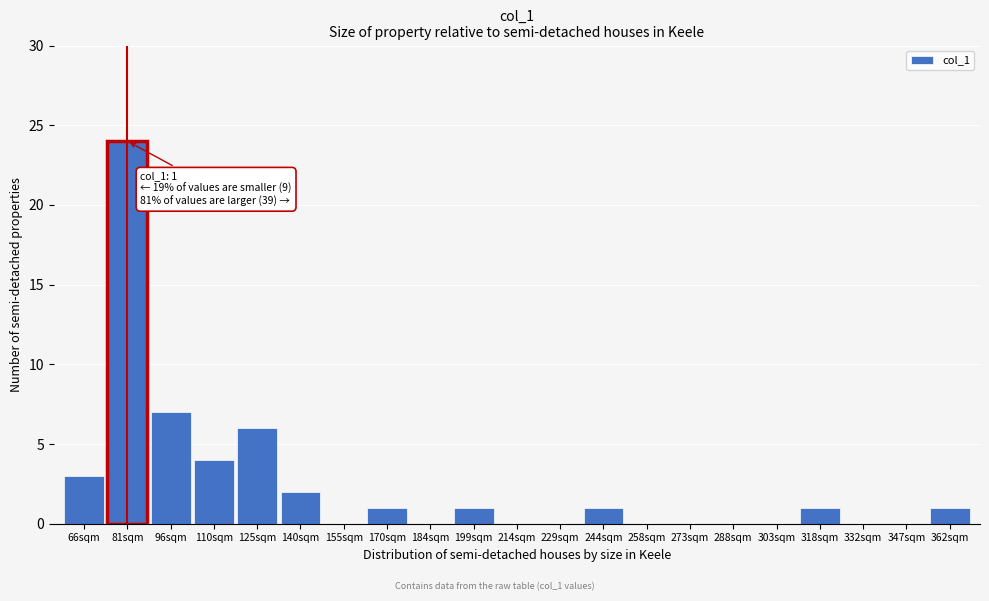

Reading left to right, what are all the values shown in this chart?

66sqm=3	81sqm=24	96sqm=7	110sqm=4	125sqm=6	140sqm=2	155sqm=0	170sqm=1	184sqm=0	199sqm=1	214sqm=0	229sqm=0	244sqm=1	258sqm=0	273sqm=0	288sqm=0	303sqm=0	318sqm=1	332sqm=0	347sqm=0	362sqm=1